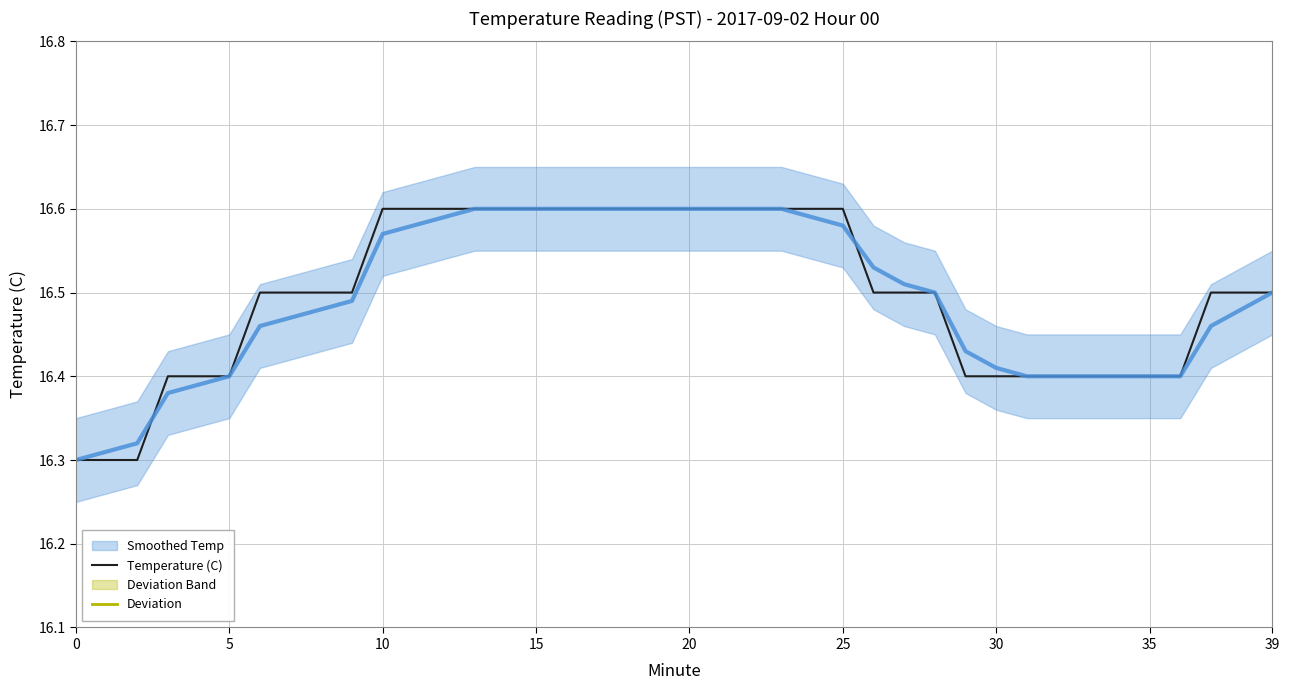

At how many categories does at least one series exceed 3?

40